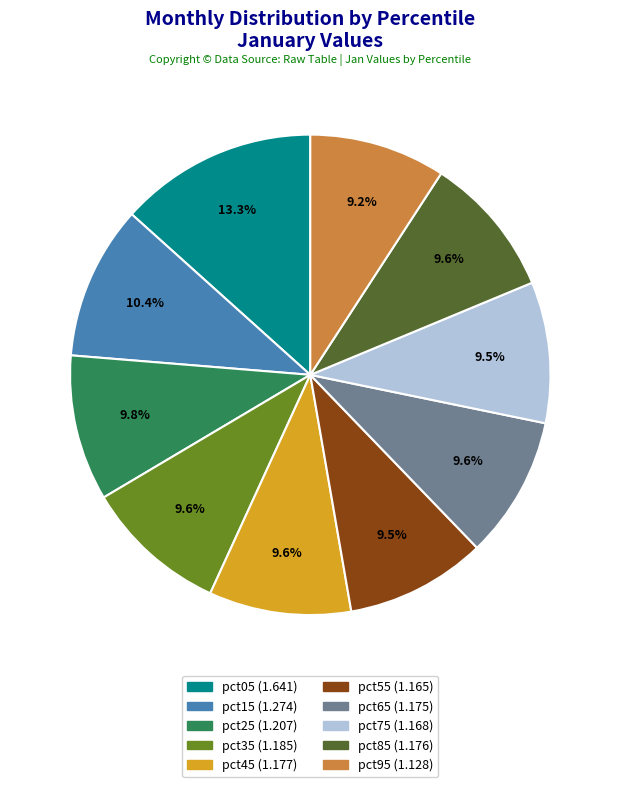

Is the sum of pct95 and pct85 greater than half?

No